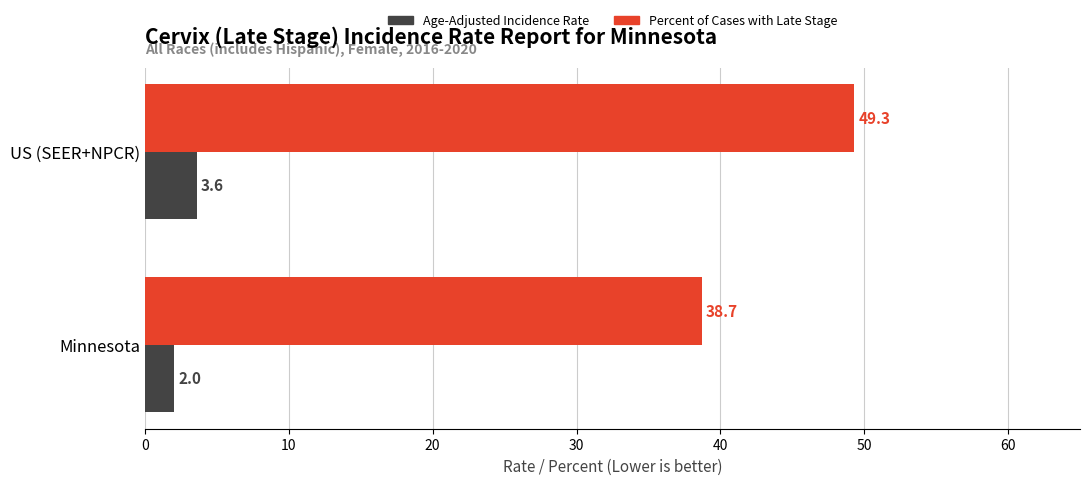

At how many categories does at least one series exceed 32?

2